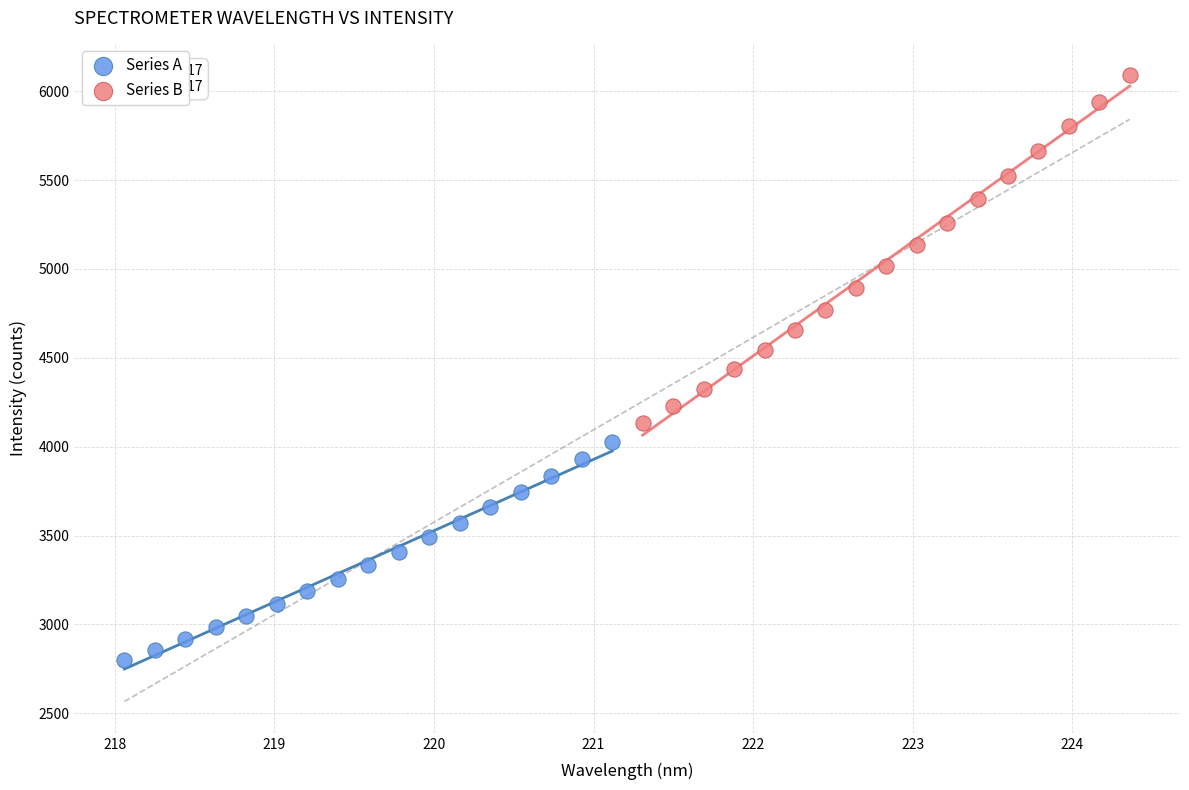

Which series has the largest Y range (max minus min)?

Series B